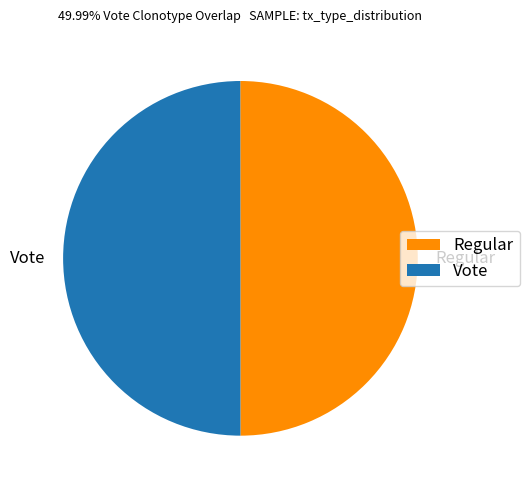

Combined, do Vote and Regular account for over 50%?

Yes